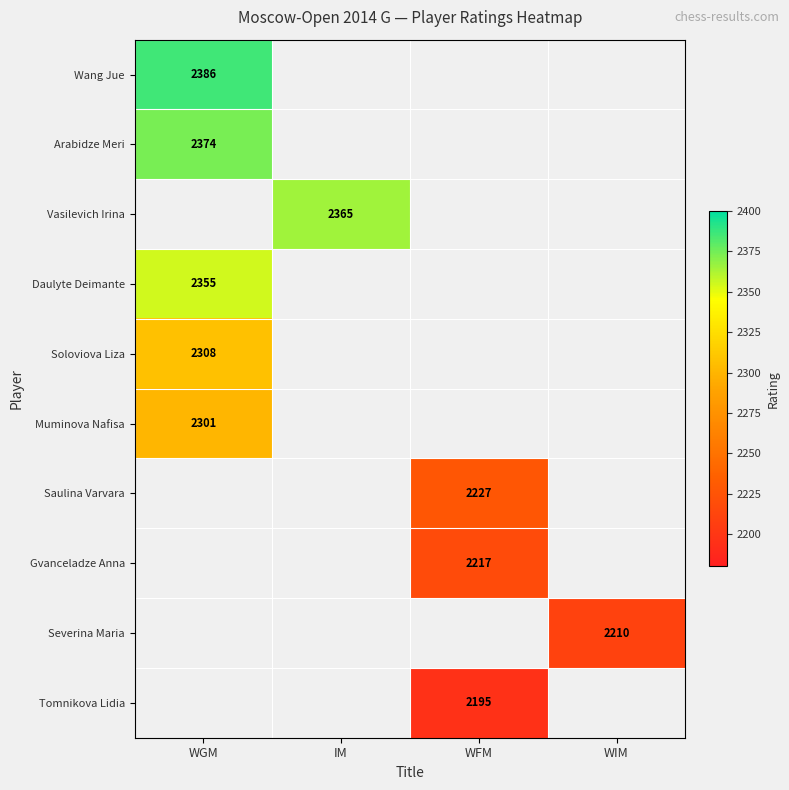

True or false: Soloviova Liza has a value of 721 at WGM.

False